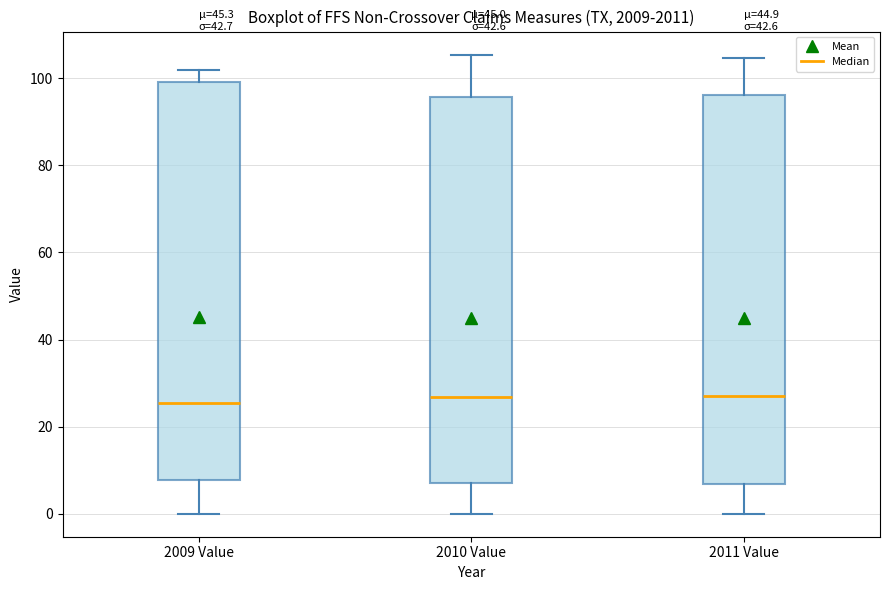

Comparing the boxes themselves (not the whiskers), which one is the tallest?

2009 Value